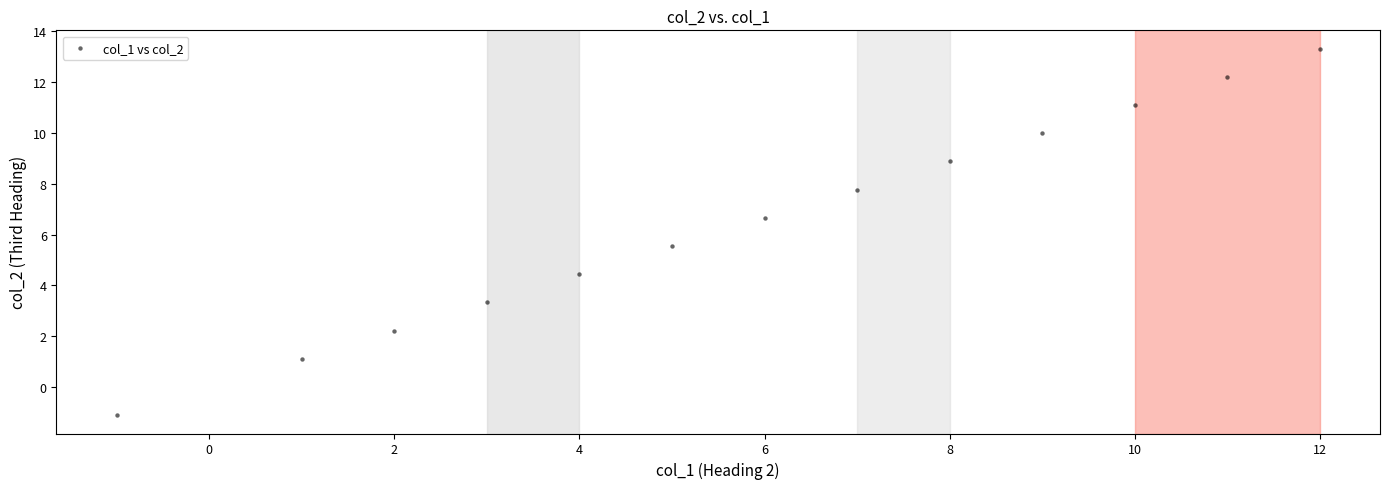

What is the range of X values (max minus min)?

13.0